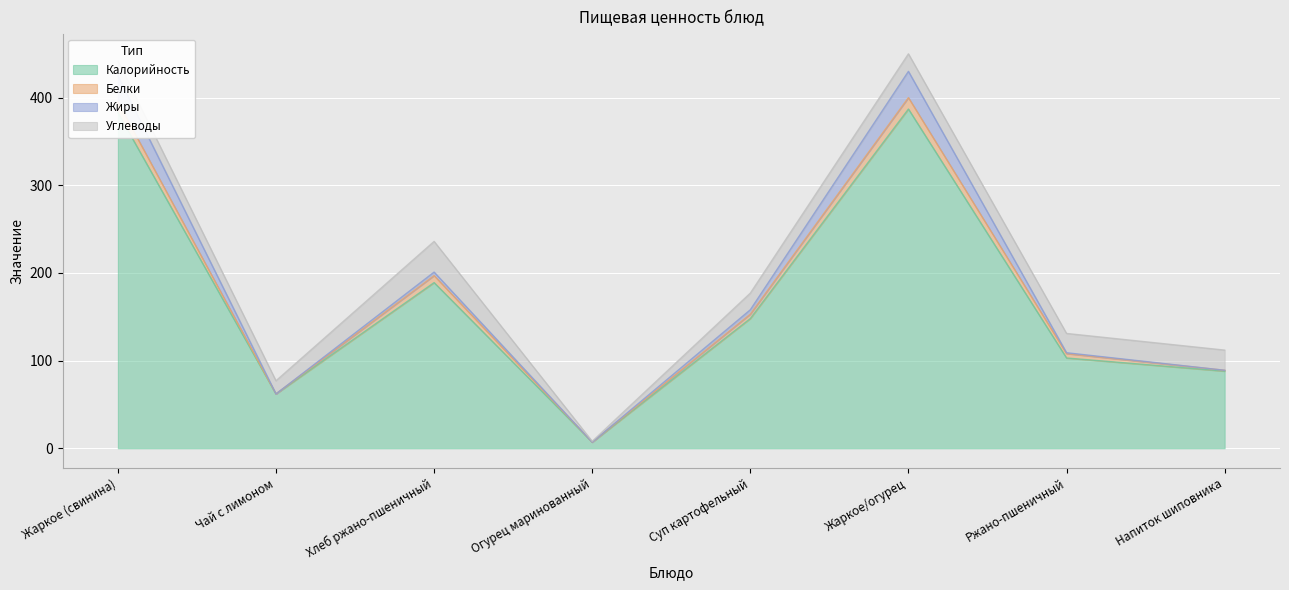

At which category does Жиры reach its first local valley?

Чай с лимоном